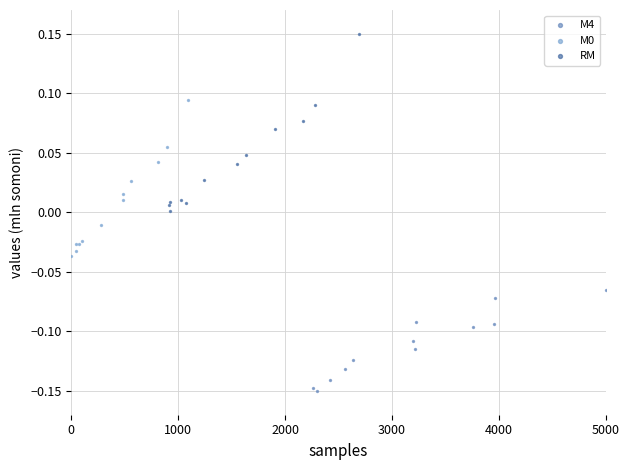

Which series contains the highest Y value?

RM